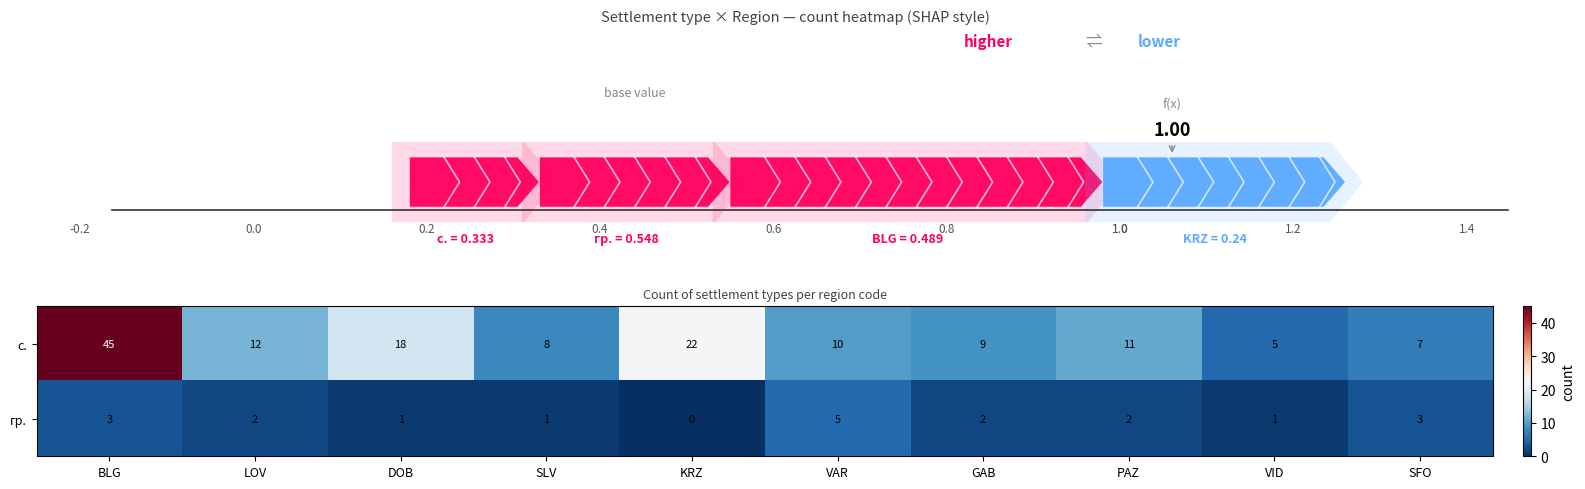

At which label is с. closest to 25?

KRZ